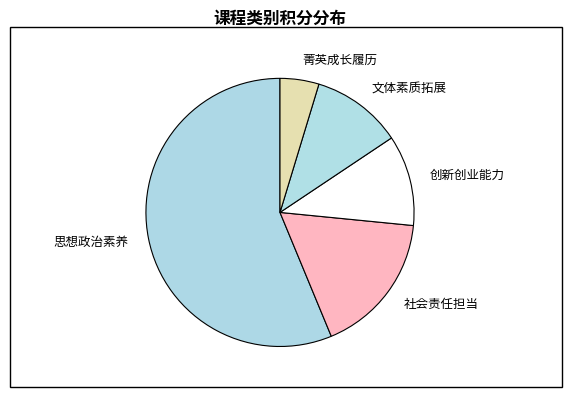

Is there a majority slice in this chart?

Yes